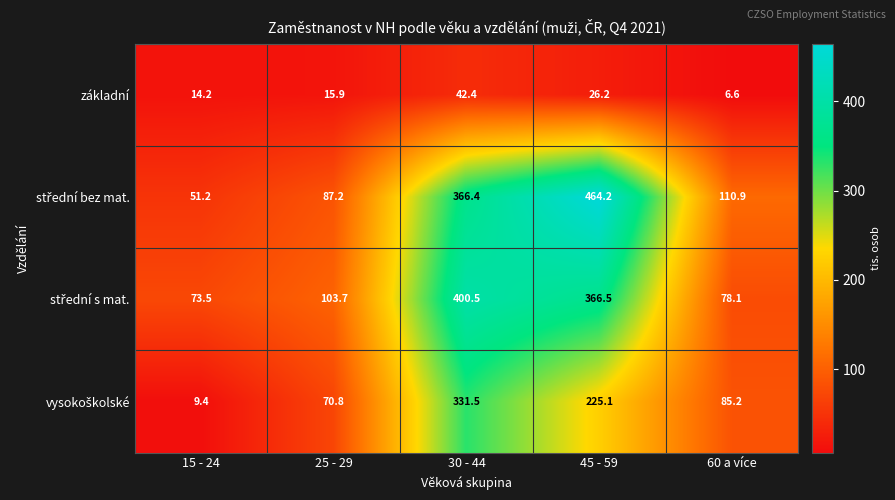

True or false: základní has a value of 15.9 at 25 - 29.

True